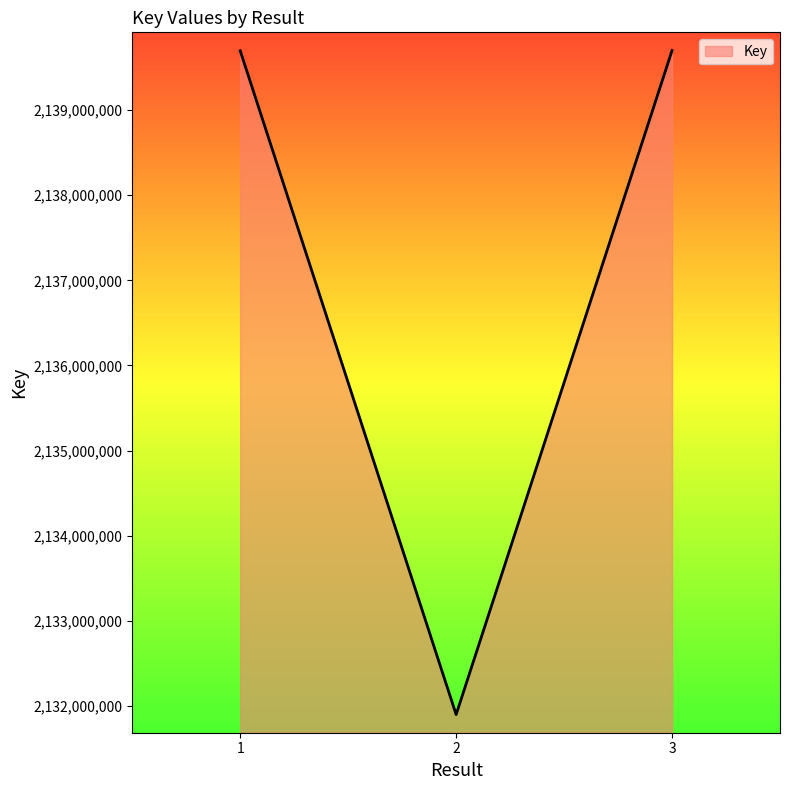

The value at 2 is 2942292588. True or false?

False